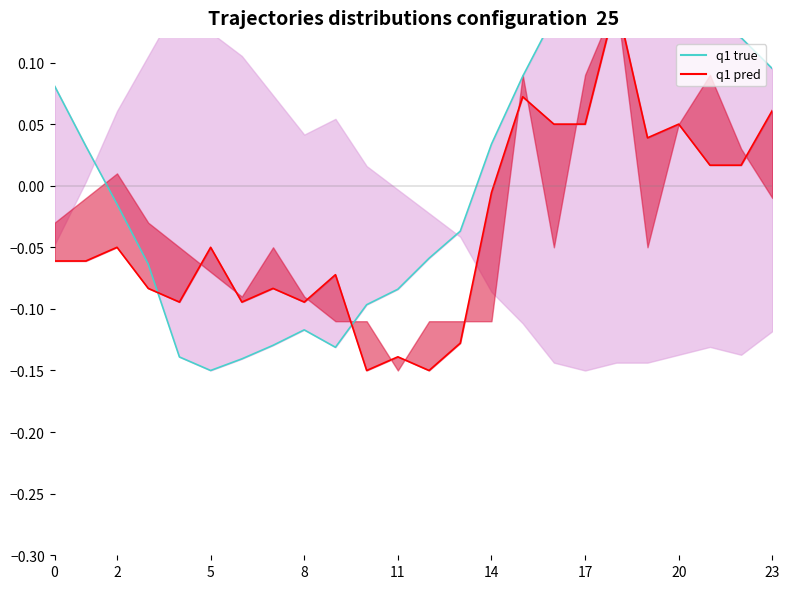

What are all the series names shown in the legend?

q1 true, q1 pred